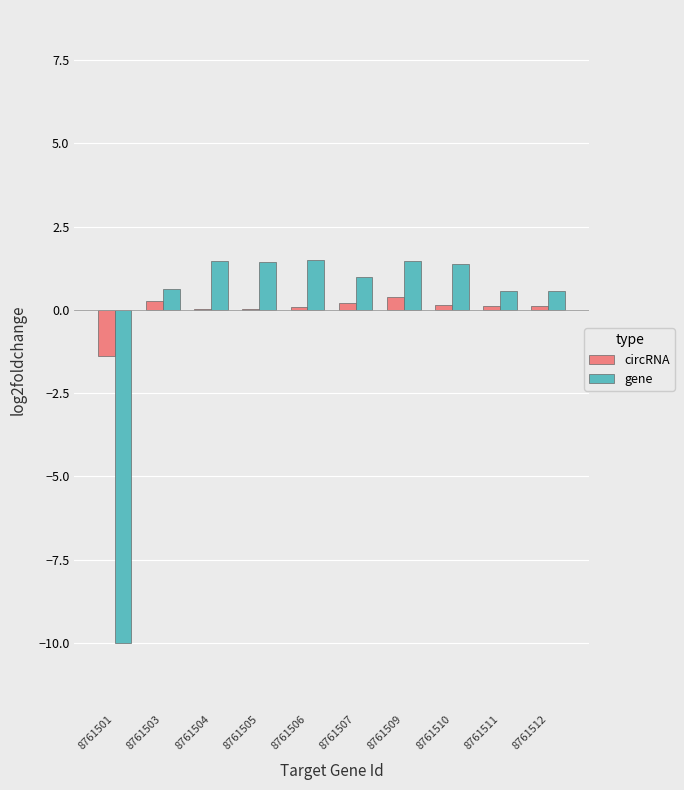

The value of gene at 8761504 is 2.2. True or false?

False